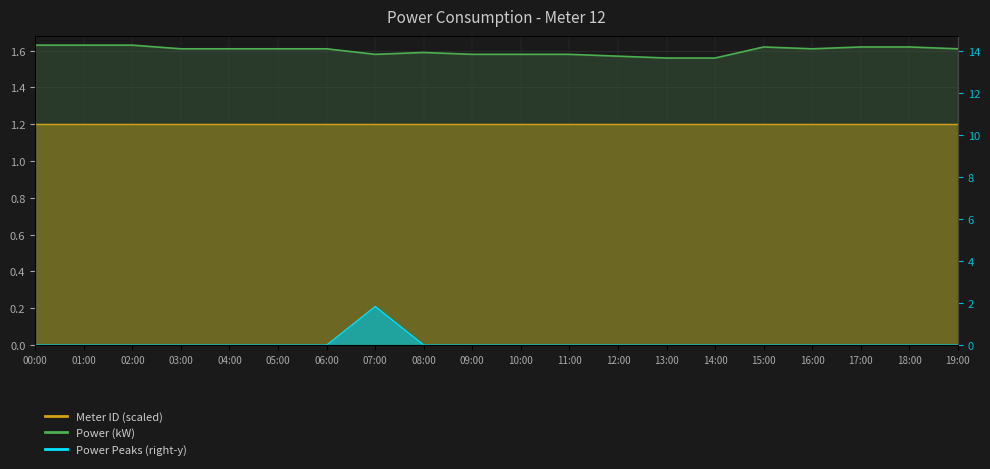

List the labels in order of value, largest first.

00:00, 01:00, 02:00, 15:00, 17:00, 18:00, 03:00, 04:00, 05:00, 06:00, 16:00, 19:00, 08:00, 07:00, 09:00, 10:00, 11:00, 12:00, 13:00, 14:00